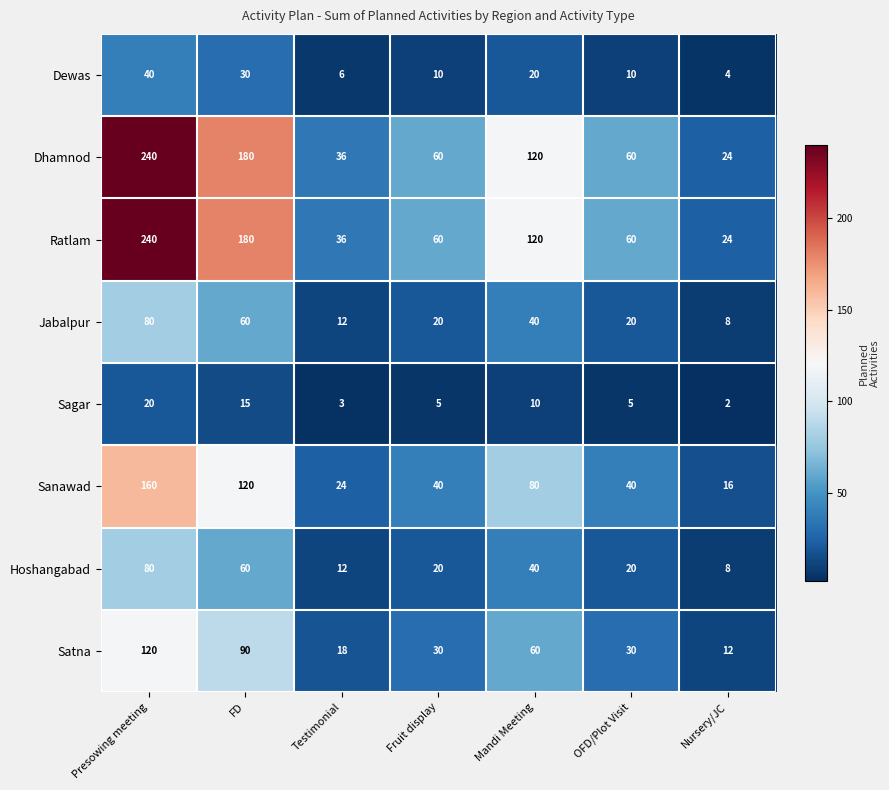

What is the total value across all series at Mandi Meeting?

490